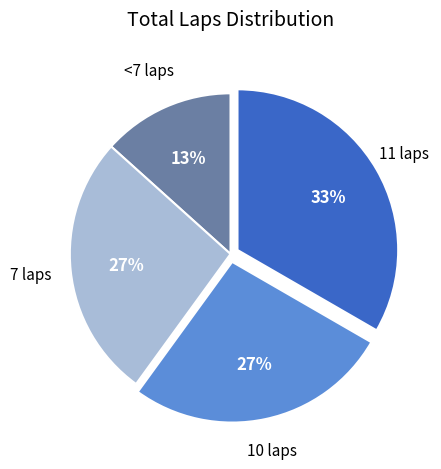

To the nearest percent, what is the difference between the largest and smallest slice percentages?

20%